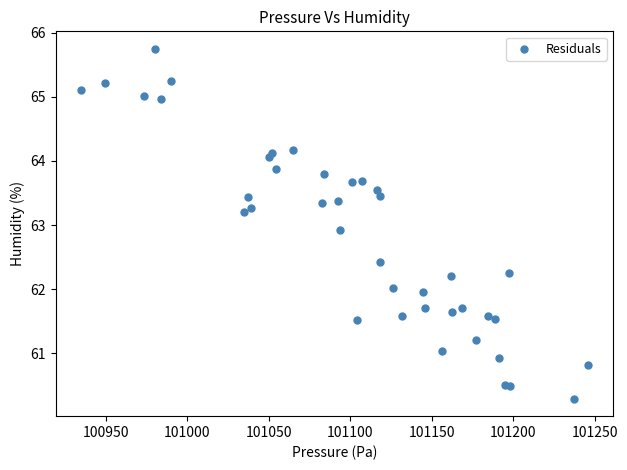

What Y value in the scatter plot is closest to 63?

62.9